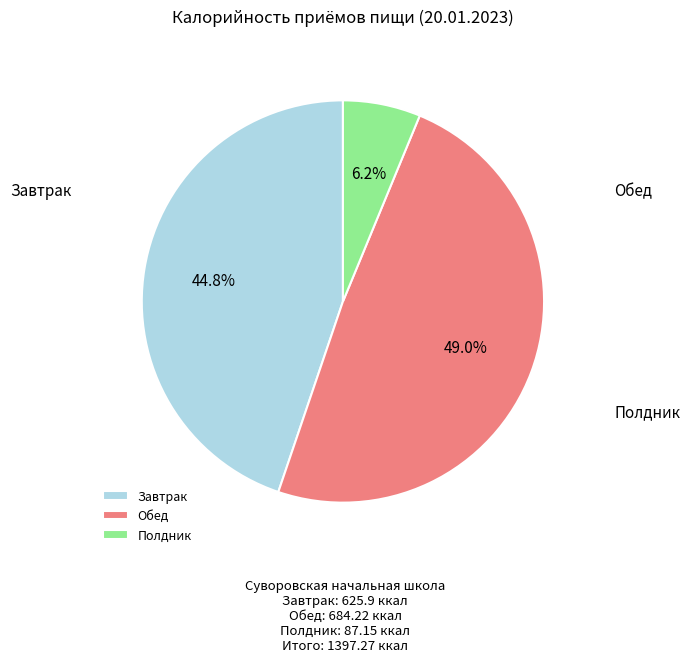

What percentage is NOT represented by Полдник?

93.8%